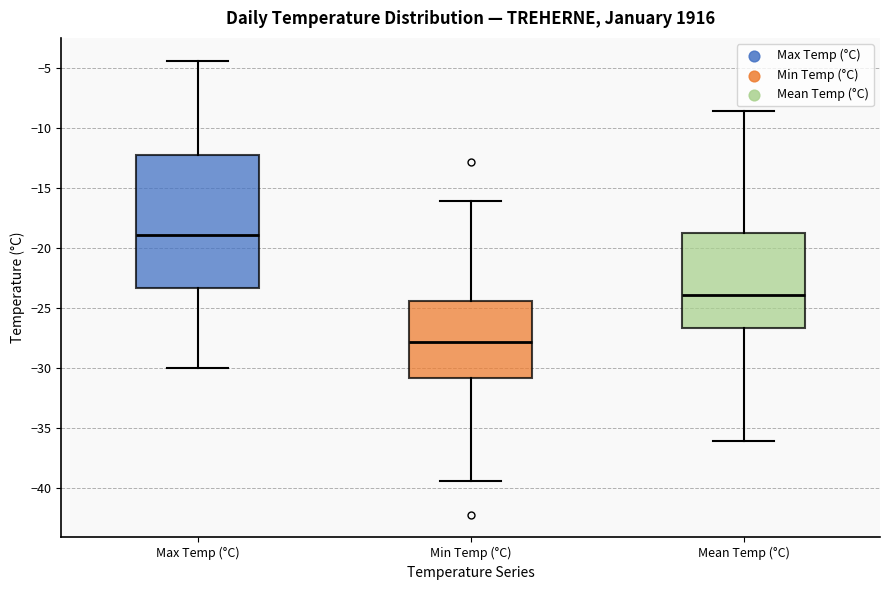

Reading left to right, transcribe this box plot: for each box, give where its median line is, the range the box spans, and where its two whiskers end, as read against the y-axis. The values are not printed on the chart, so give them approximately, as read against the axis.

Max Temp (°C): median -19.0, box -23.5 to -12.0, whiskers -30.0 to -4.5
Min Temp (°C): median -28.0, box -31.0 to -24.5, whiskers -39.5 to -16.0
Mean Temp (°C): median -24.0, box -26.5 to -18.5, whiskers -36.0 to -8.5